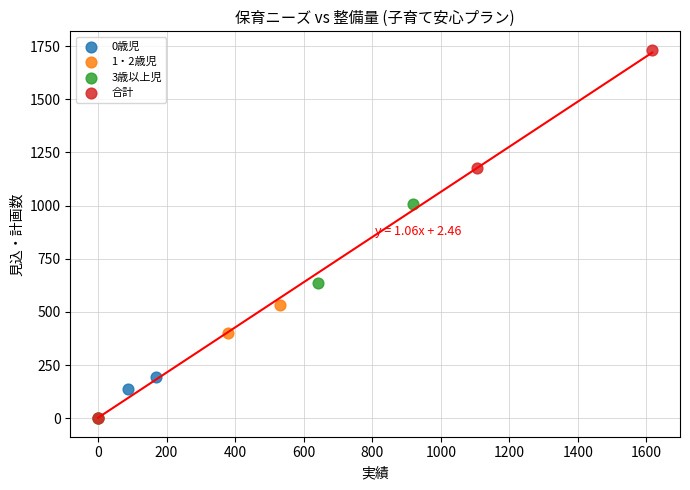

Which series reaches the maximum Y coordinate?

合計